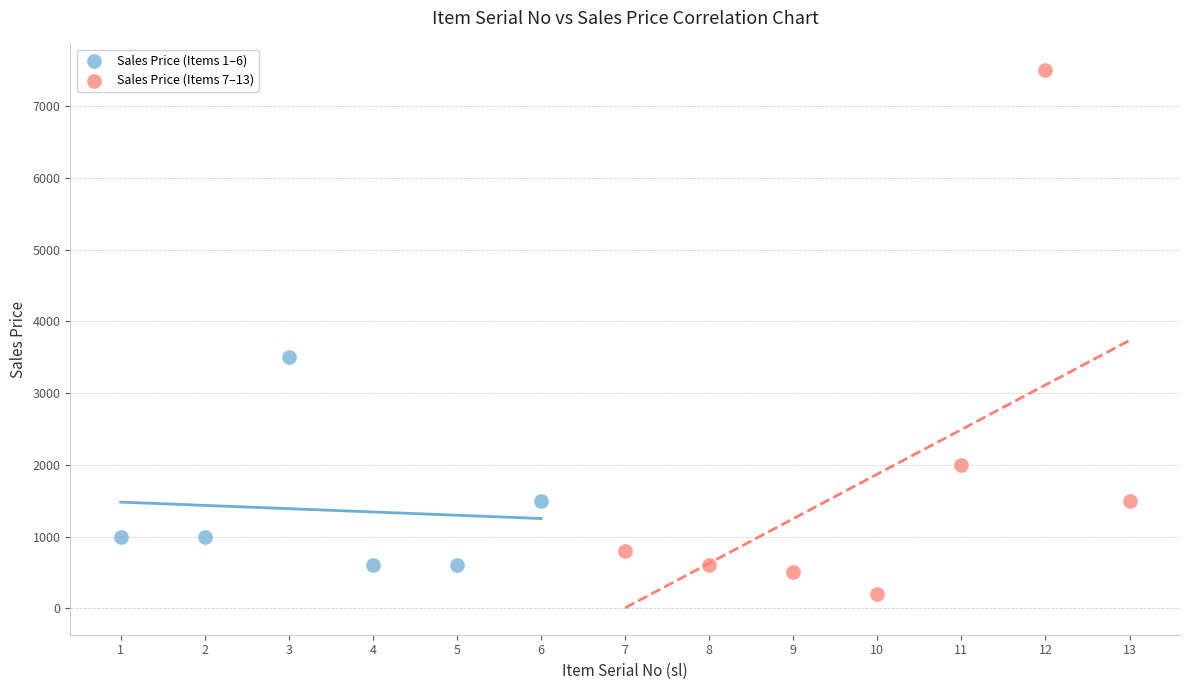

Which series has the widest spread of Y values?

Sales Price (Items 7–13)